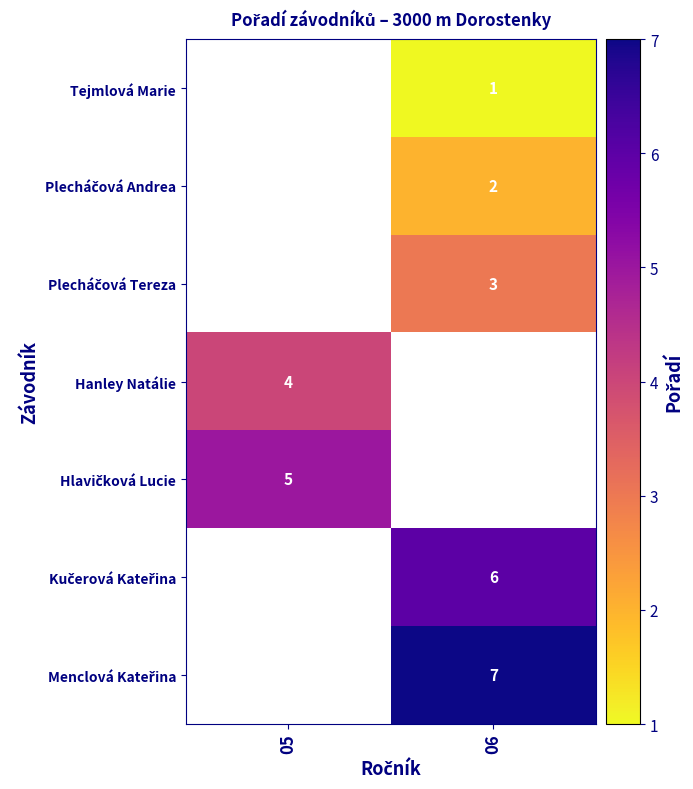

The Hanley Natálie series shows 4 at 05. True or false?

True